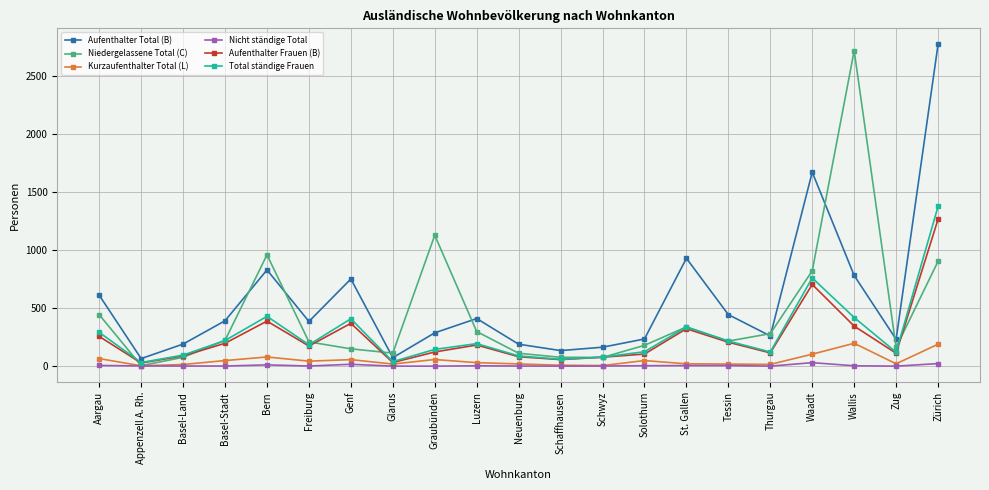

What is the maximum value for Aufenthalter Total (B)?

2772